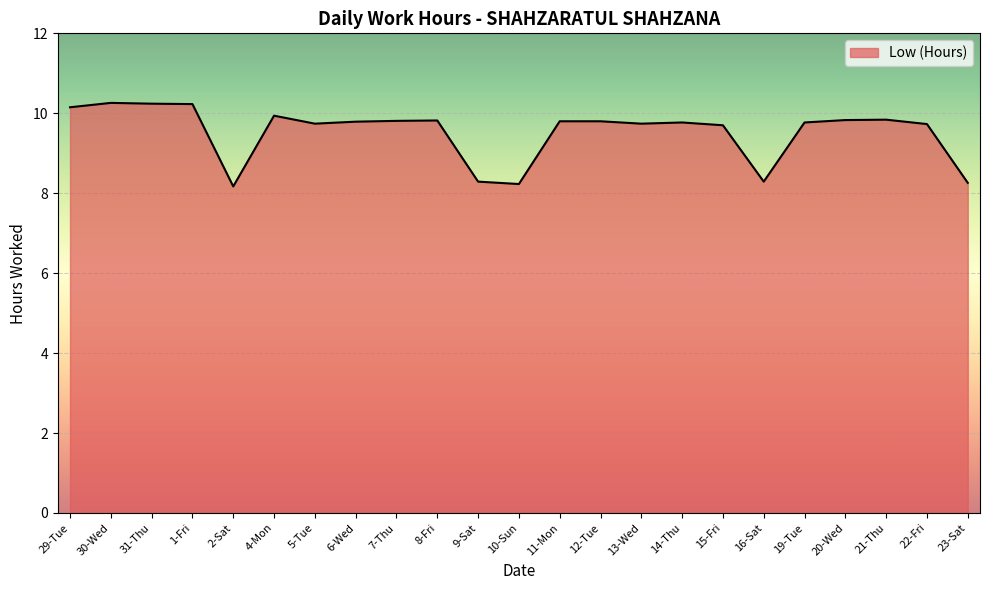

What is the approximate value at 1-Fri?

10.2